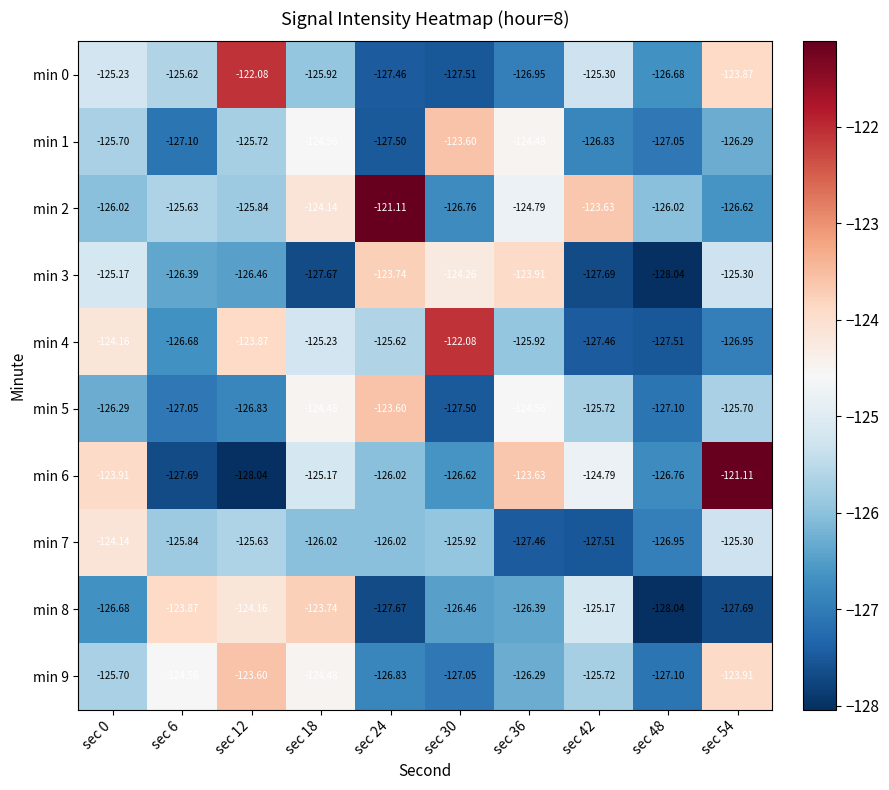

How many distinct data groups are displayed?

10